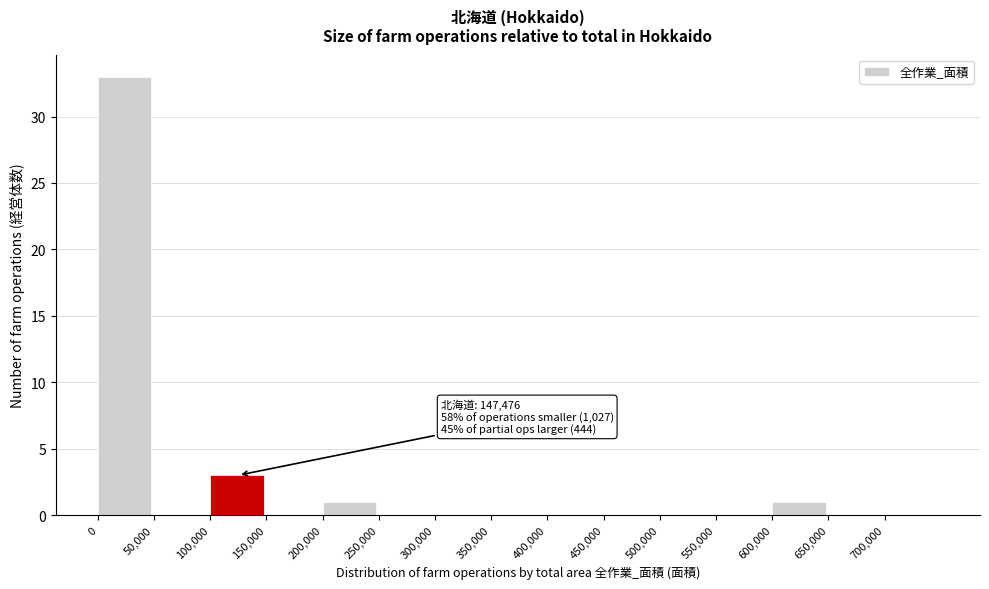

Over which range of the x-axis is the bar tallest?

0 to 50000